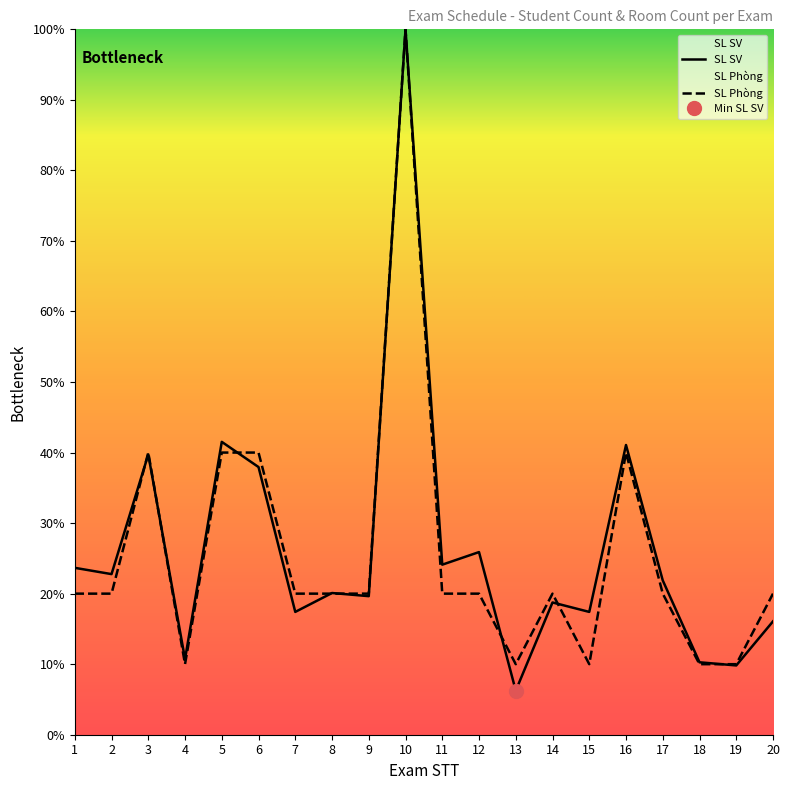

What is the maximum value for SL SV?

100.0